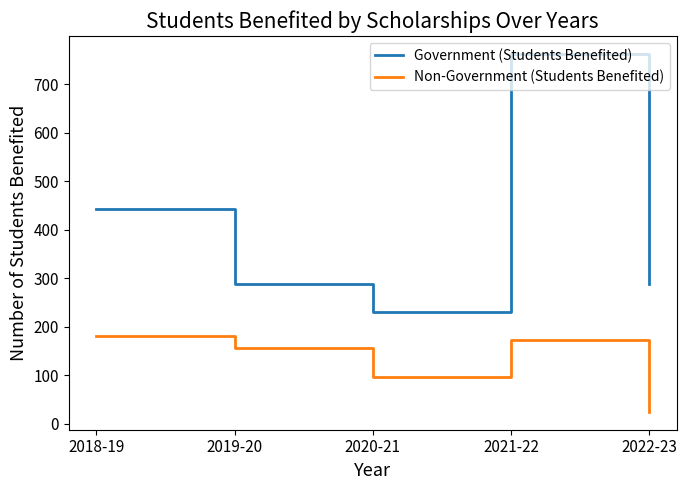

True or false: Non-Government (Students Benefited) and Government (Students Benefited) intersect in this chart.

False